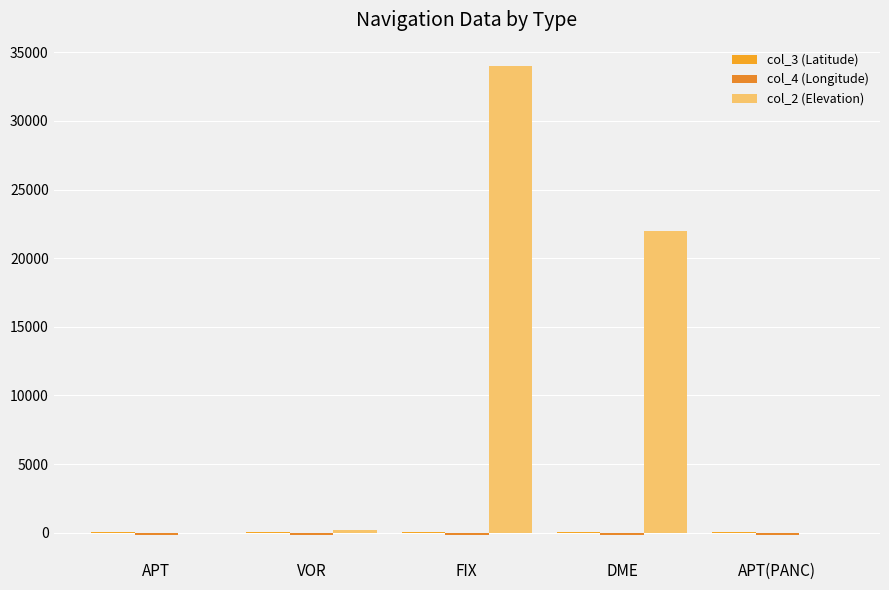

Where does the col_3 (Latitude) series first go above 60?

FIX